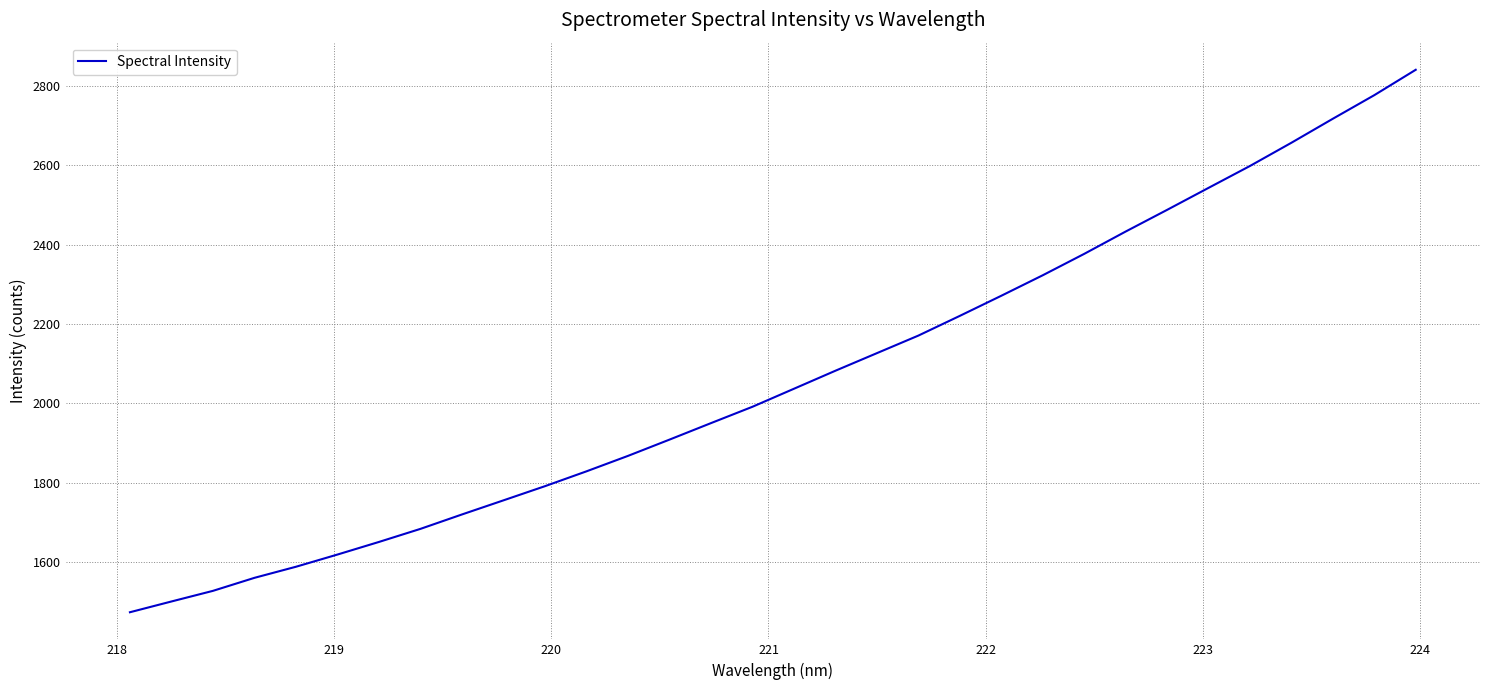

Count the number of values greater than 2036.

16